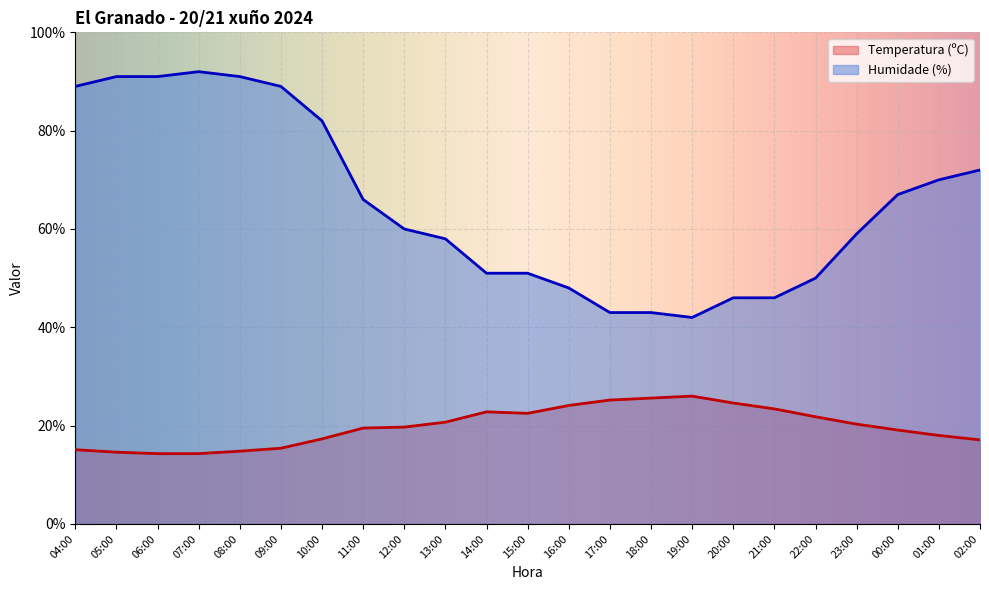

True or false: Temperatura (ºC) and Humidade (%) cross at least once.

False